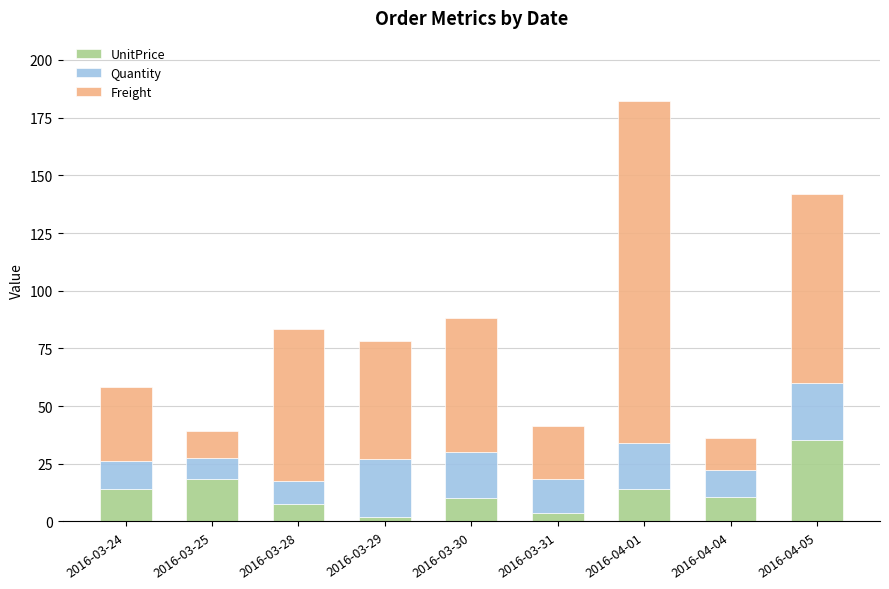

What is the total value across all series at 2016-04-01?

182.2